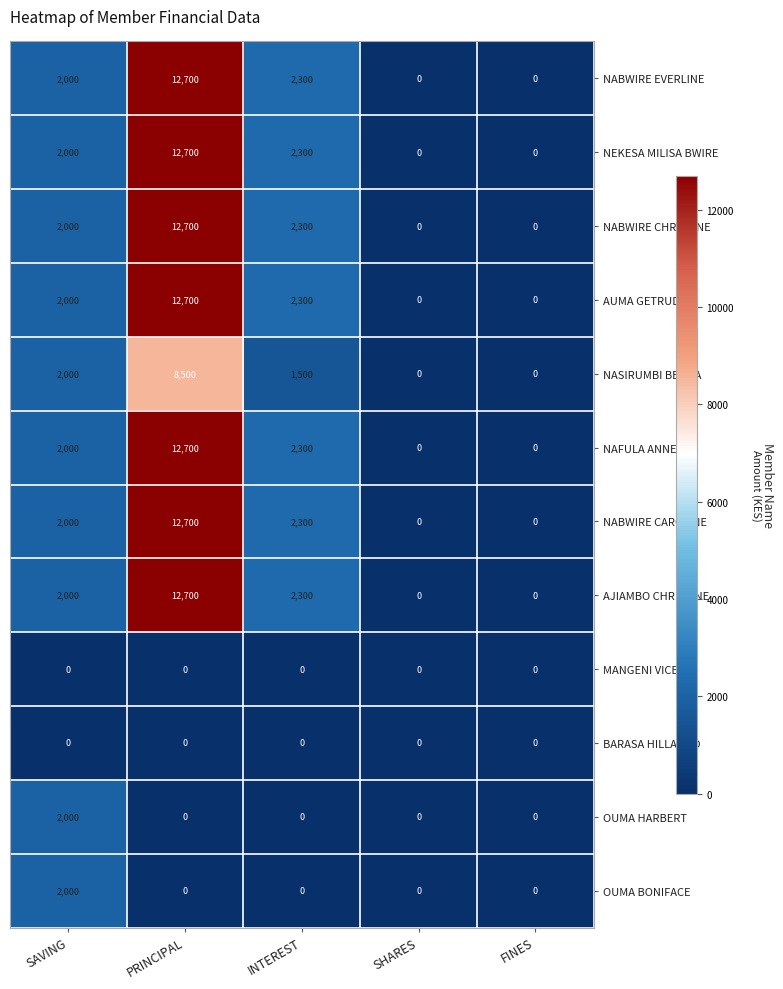

What is the difference between the highest and lowest values at PRINCIPAL?

12700